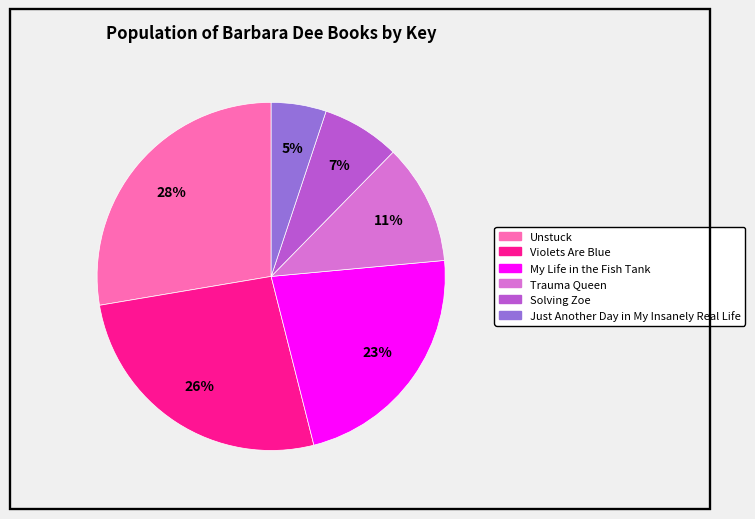

What percentage is the Solving Zoe slice, to the nearest percent?

7%